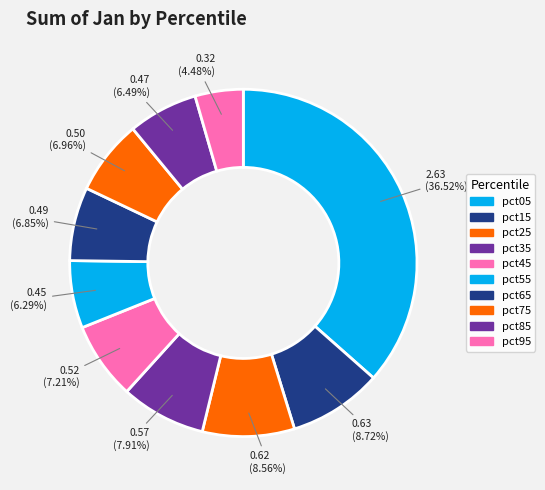

What is the change in value from pct85 to pct95?

-0.1